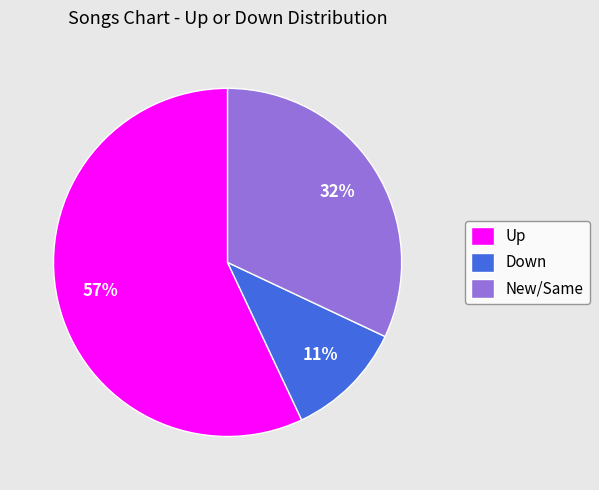

Combined, do New/Same and Down account for over 50%?

No